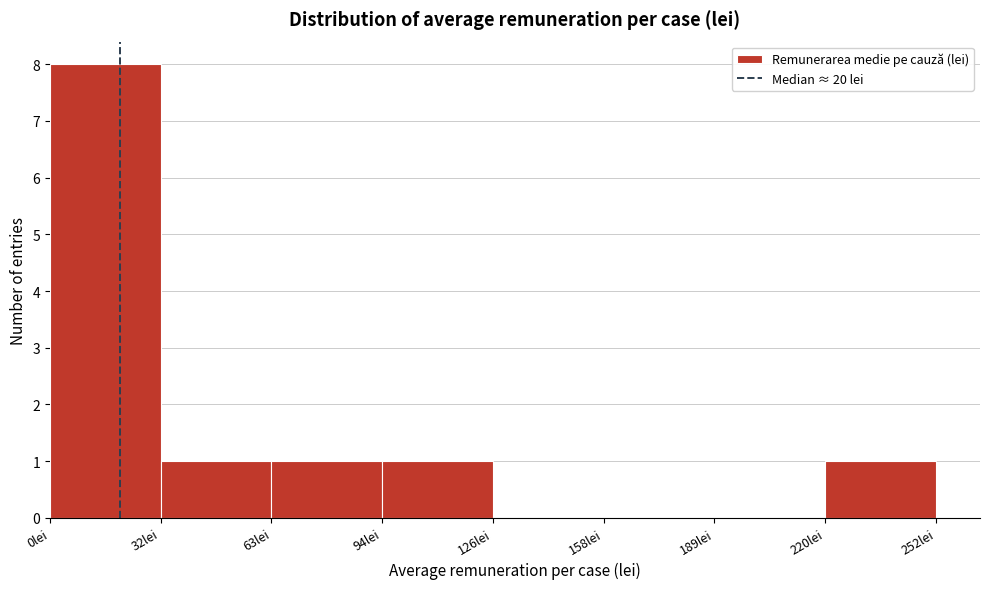

Reading left to right, transcribe this chart: for each bar, give the range it covers on the x-axis and its height. Neither the bar edges nor the heights are printed on the chart, so give them approximately, as read against the axes.

0.0 to 31.5: 8
31.5 to 63.0: 1
63.0 to 94.5: 1
94.5 to 126.0: 1
126.0 to 157.5: 0
157.5 to 189.0: 0
189.0 to 220.5: 0
220.5 to 252.0: 1